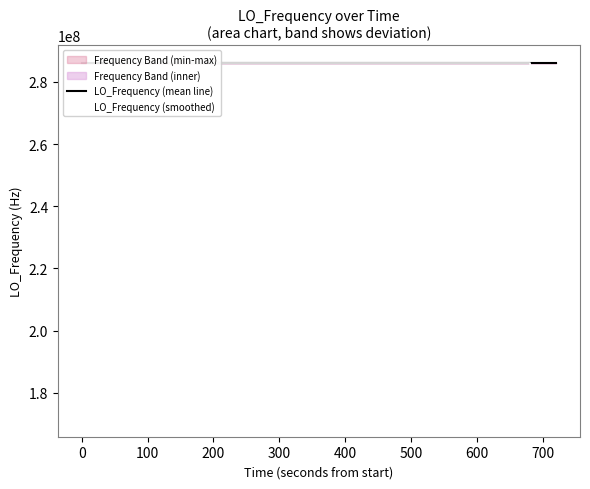

Rank the series by their average value, from lowest to highest.

LO_Frequency (smoothed), LO_Frequency (mean line)